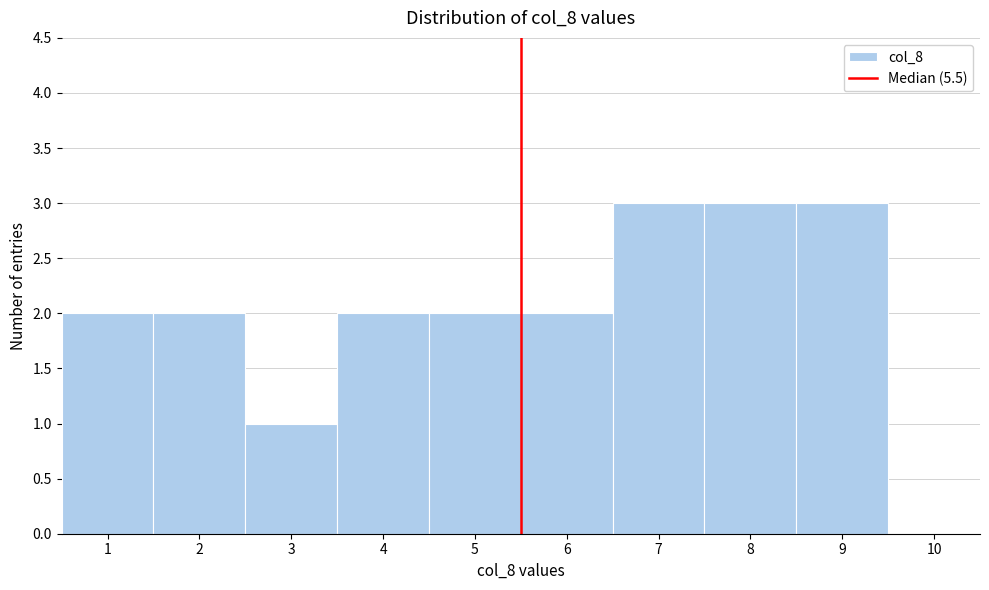

Reading left to right, transcribe this chart: for each bar, give the range it covers on the x-axis and its height. The values are not printed on the chart, so give them approximately, as read against the axis.

0.5 to 1.5: 2
1.5 to 2.5: 2
2.5 to 3.5: 1
3.5 to 4.5: 2
4.5 to 5.5: 2
5.5 to 6.5: 2
6.5 to 7.5: 3
7.5 to 8.5: 3
8.5 to 9.5: 3
9.5 to 10.5: 0